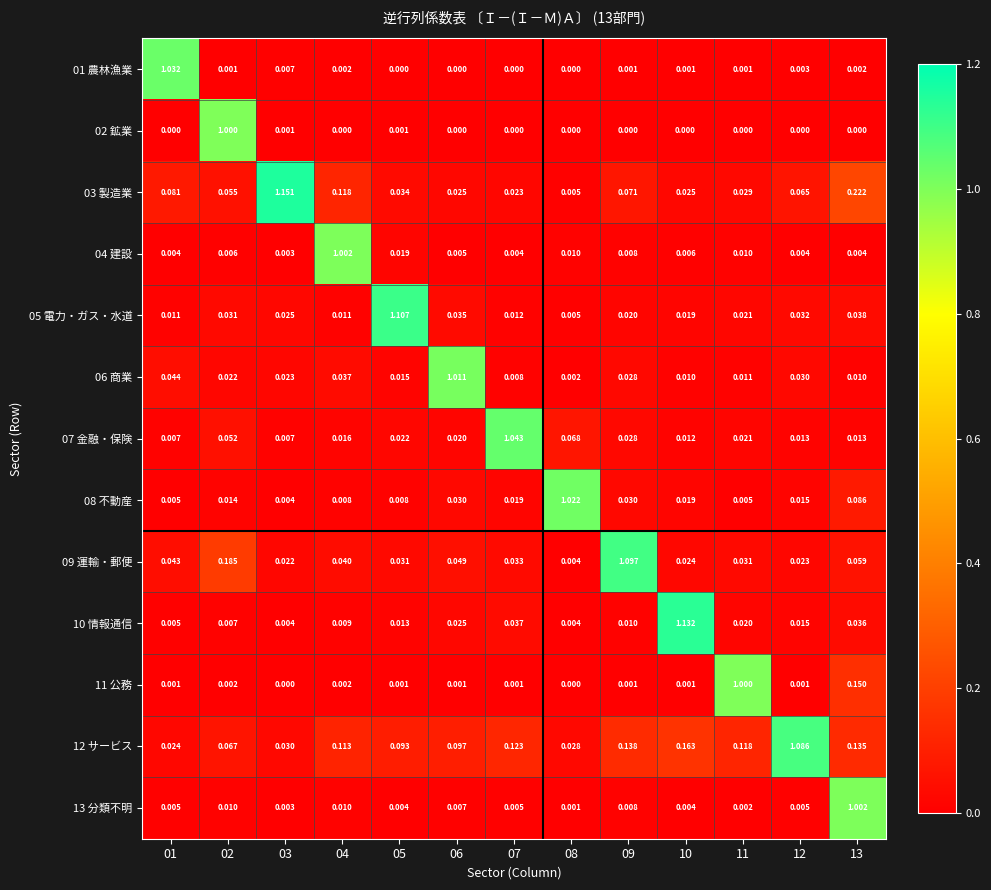

Is the value of 09 運輸・郵便 at 05 greater than the value of 07 金融・保険 at 08?

No